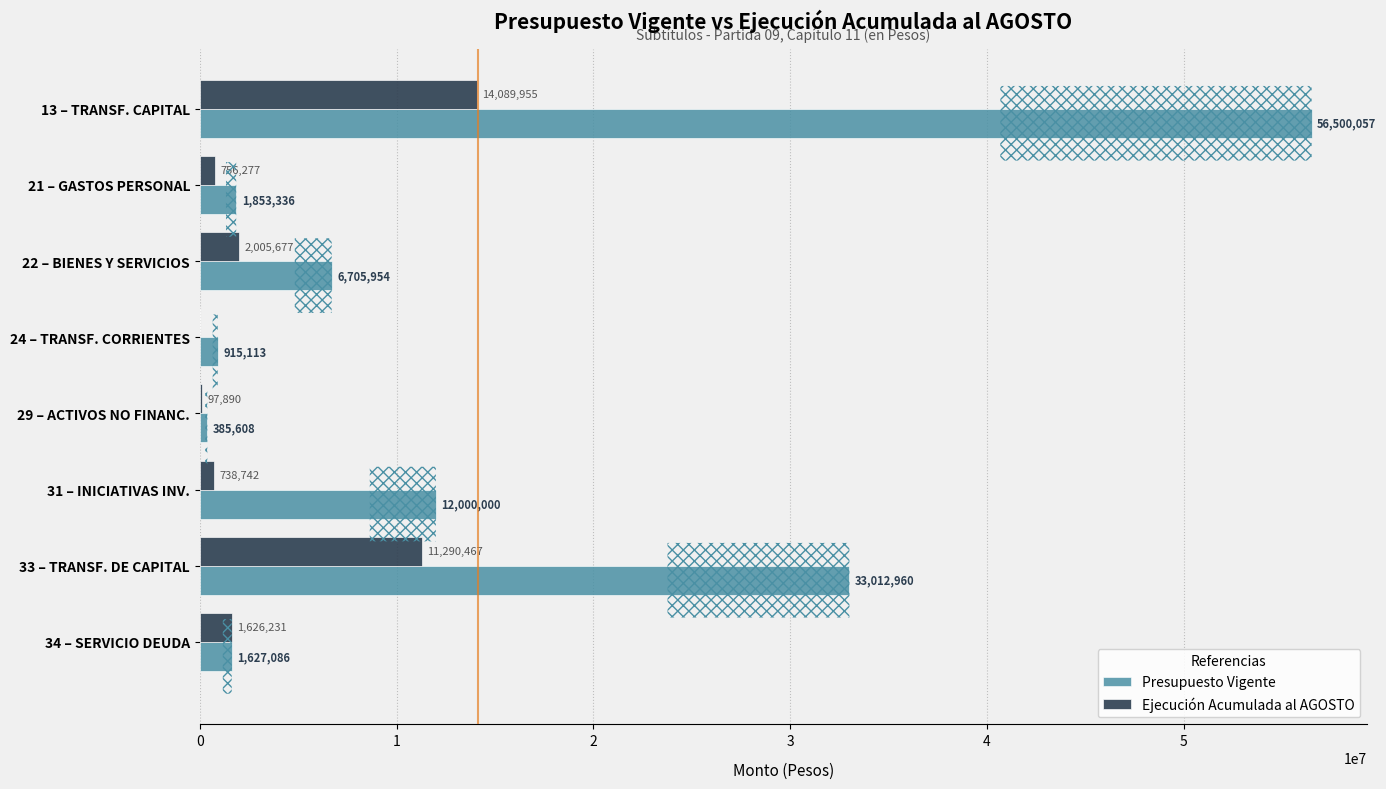

Between 33 – TRANSF. DE CAPITAL and 34 – SERVICIO DEUDA, which series saw the biggest shift?

Presupuesto Vigente